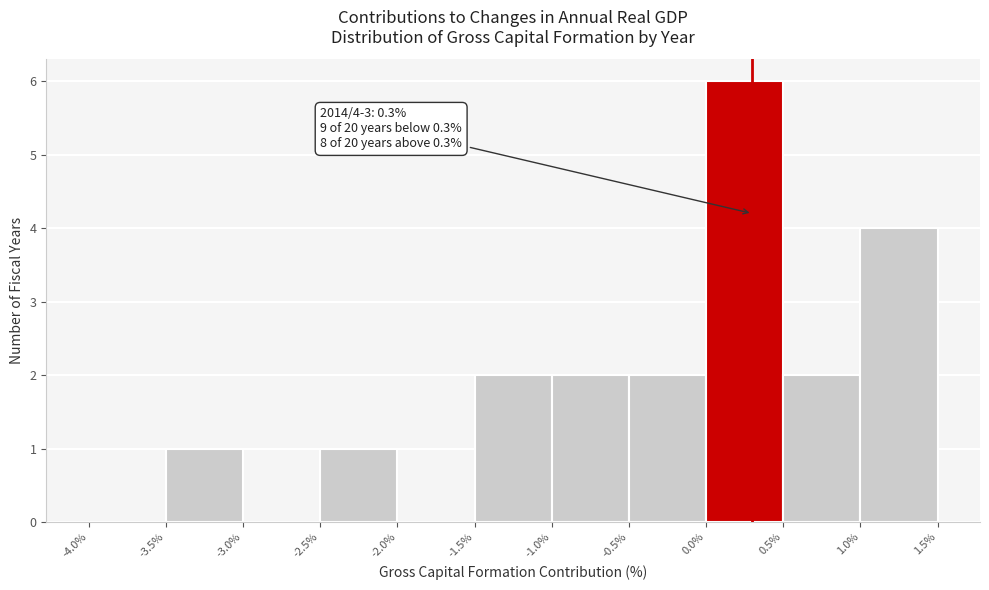

Which range on the x-axis has the tallest bar?

0.0% to 0.5%